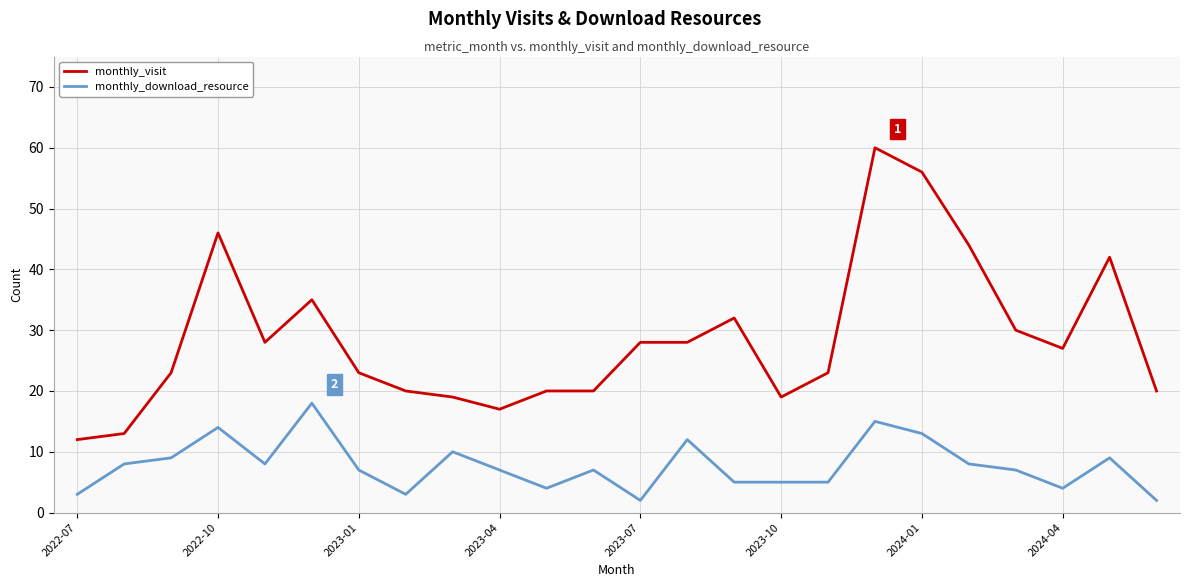

What is the difference between the maximum and minimum values in the monthly_download_resource series?

16